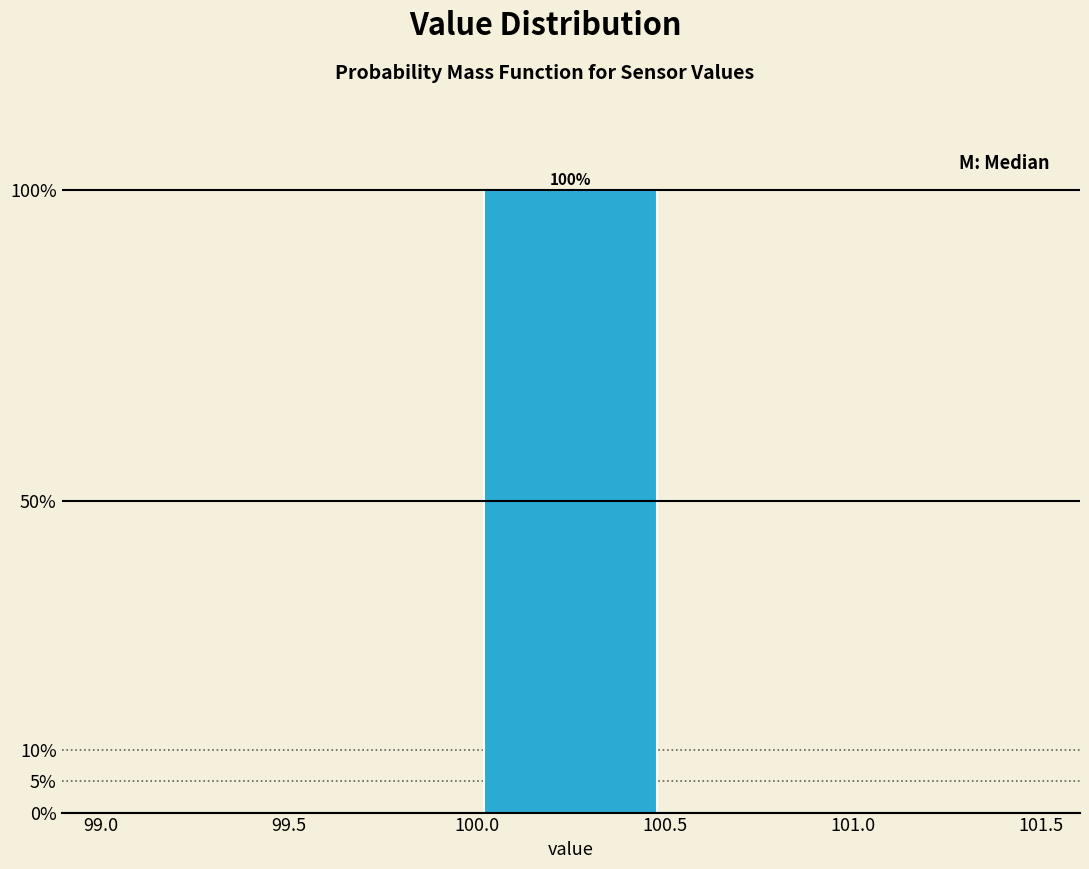

Which range on the x-axis has the tallest bar?

100.0 to 100.5